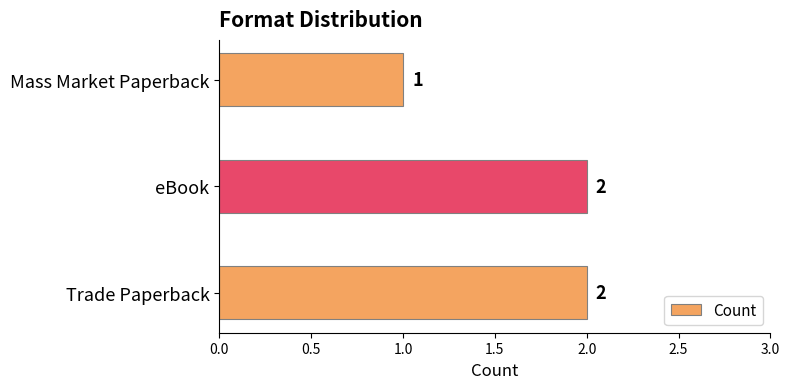

How many values are between 1 and 2?

3